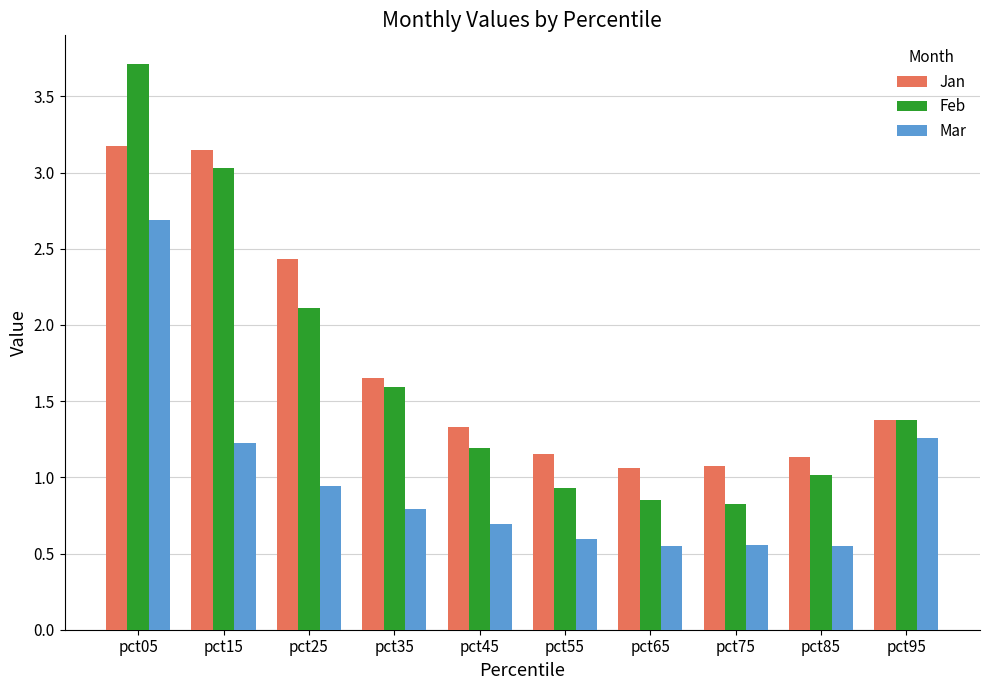

What is the highest value of the Jan series?

3.2